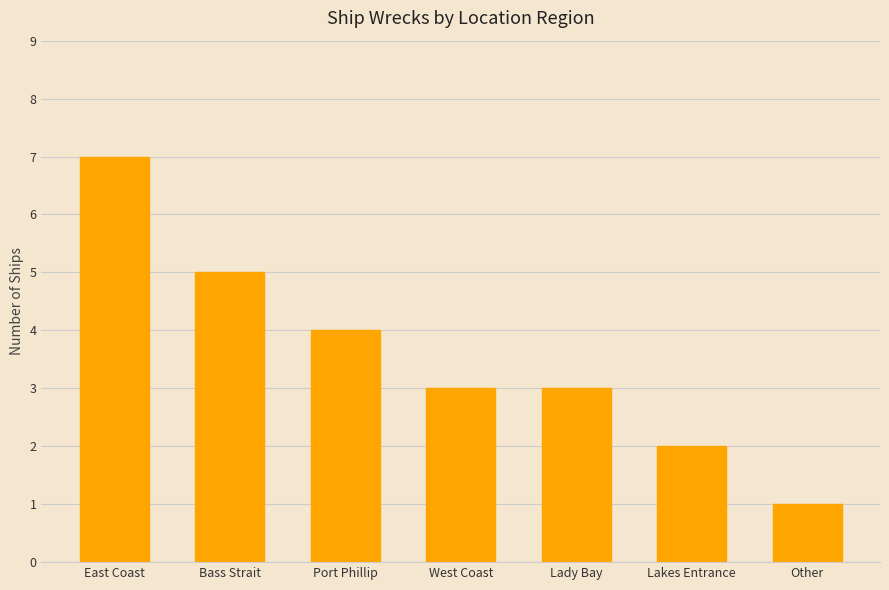

Reading right to left, transcribe all the data shown in this chart.

1	2	3	3	4	5	7